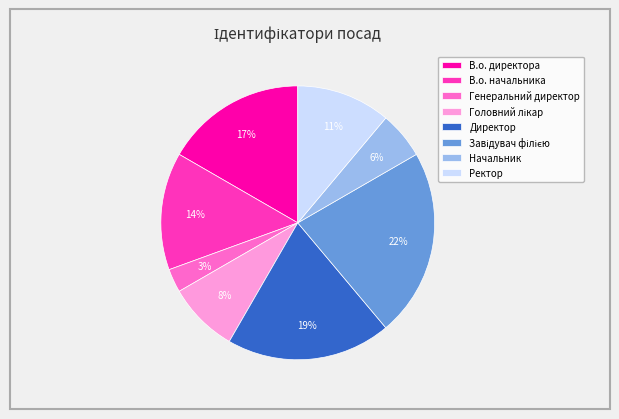

To the nearest percent, what is the average slice percentage?

12%